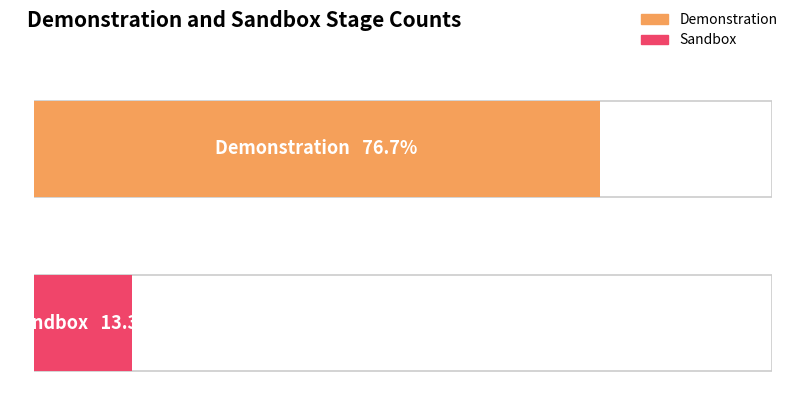

Are the bars grouped side by side (vs. stacked)?

No